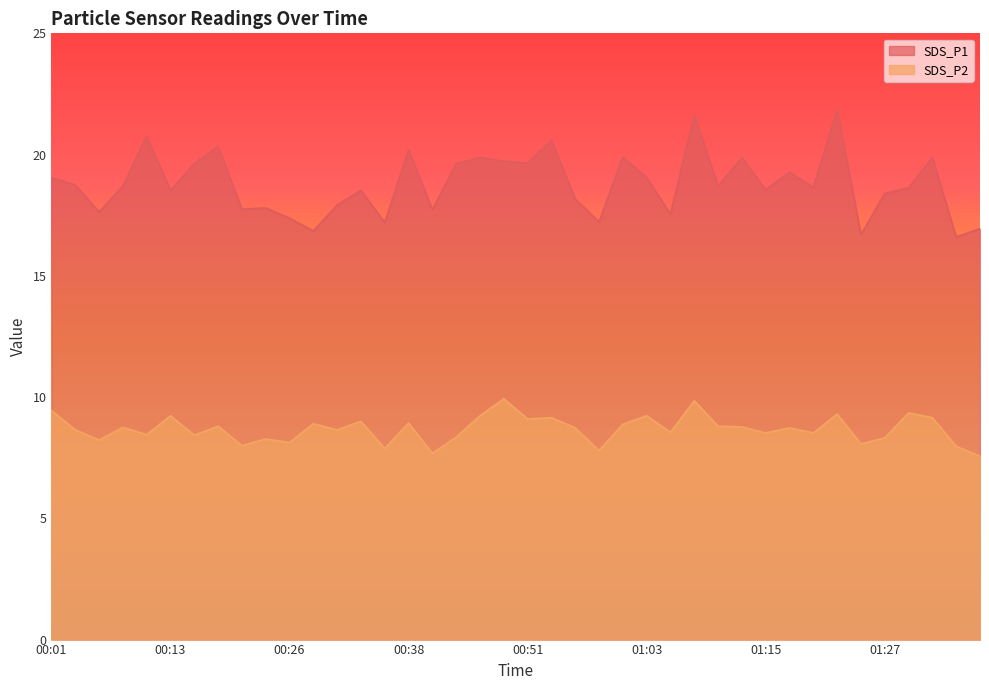

What is the label of the 36th point from the left?

01:27